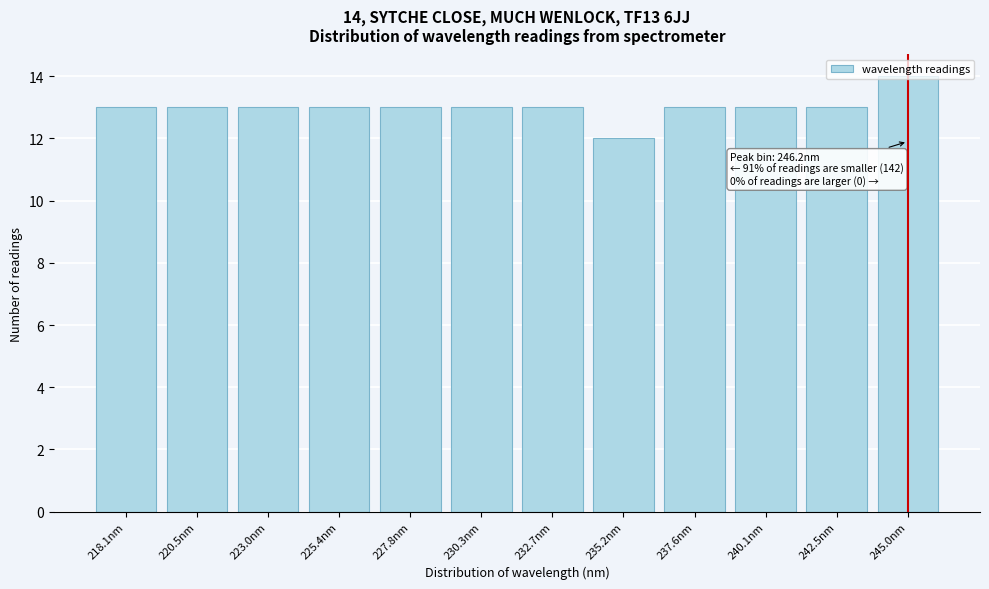

What is the label of the 8th bar from the right?

227.8nm